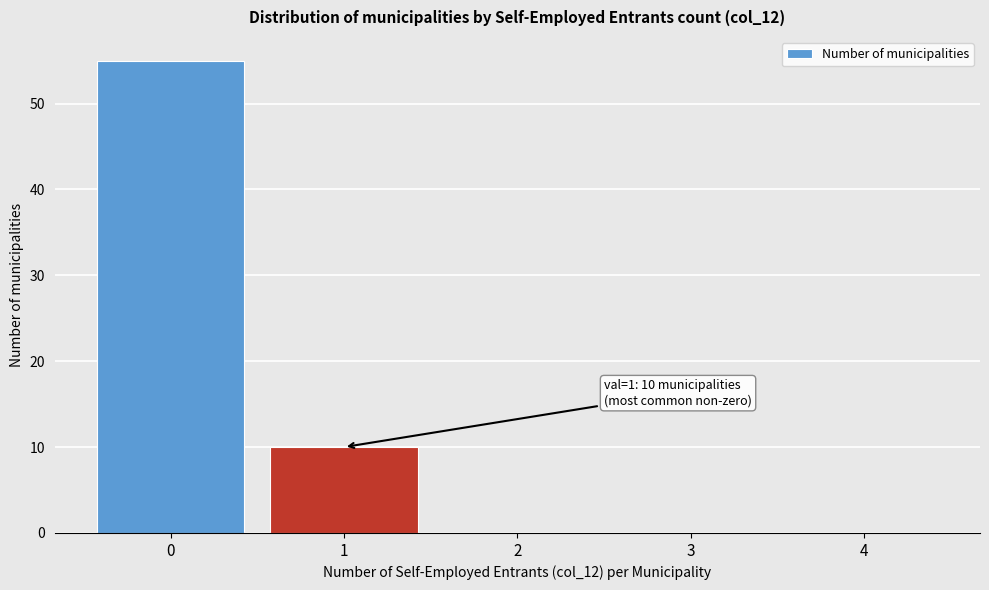

Reading right to left, what are all the values shown in this chart?

4=0	3=0	2=0	1=10	0=55